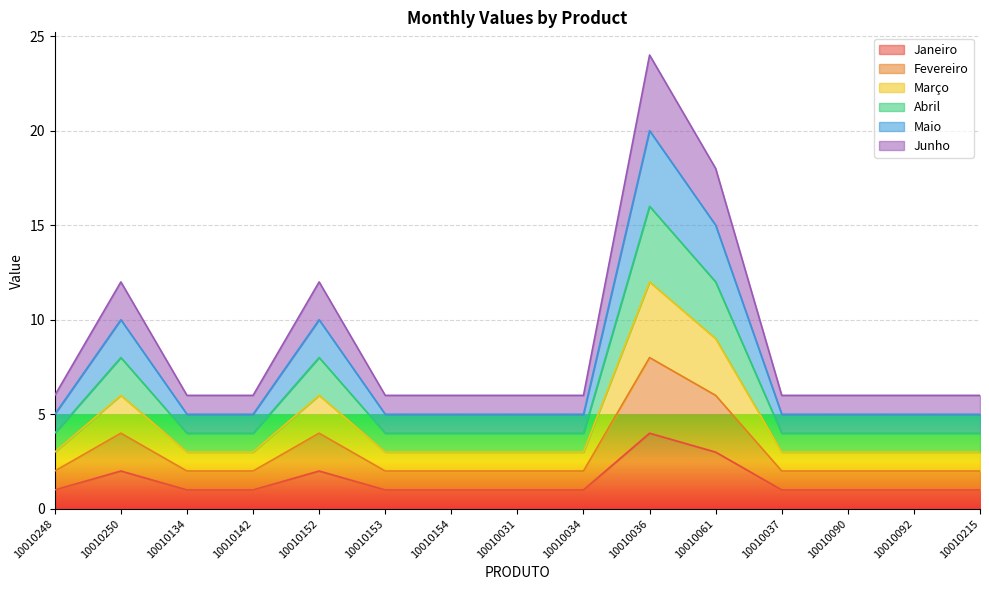

At 10010215, list the series in order from largest to smallest.

Junho, Abril, Março, Maio, Fevereiro, Janeiro